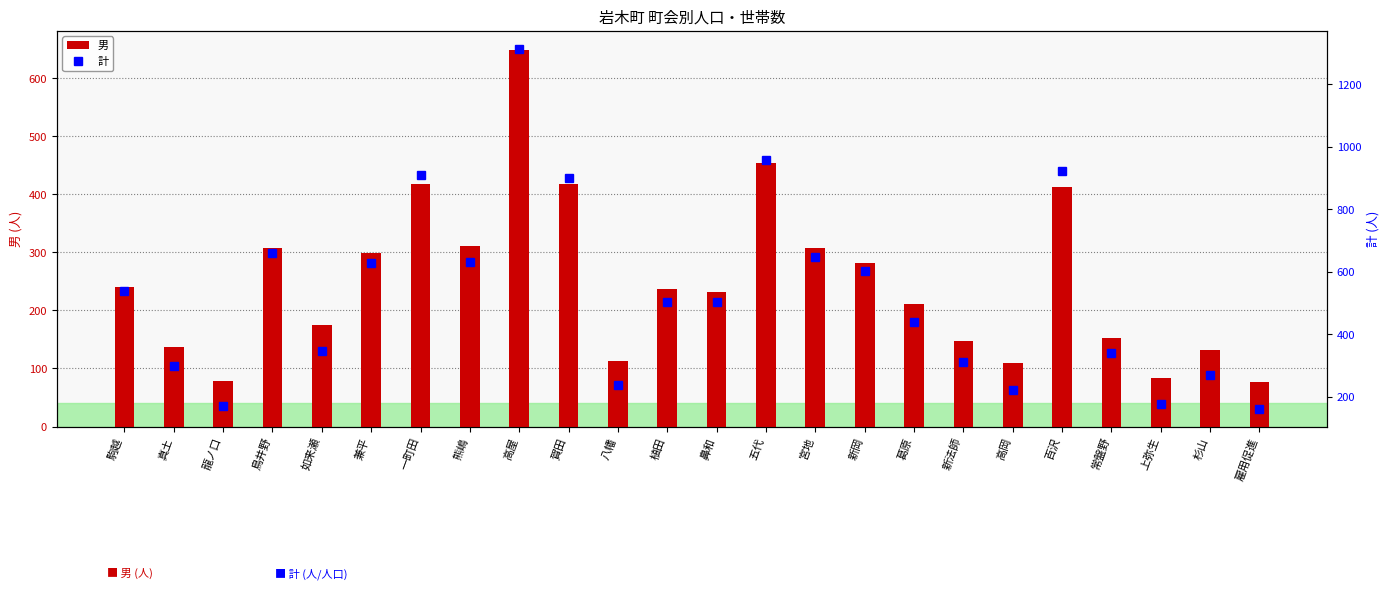

Between 鼻和 and 葛原, which series saw the biggest shift?

計